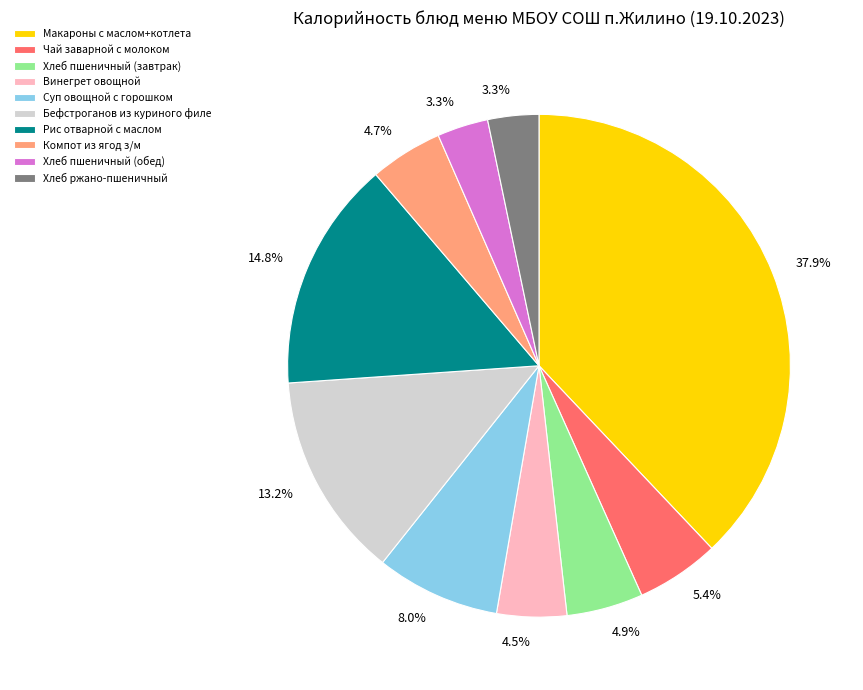

Count the number of slices in the pie.

10